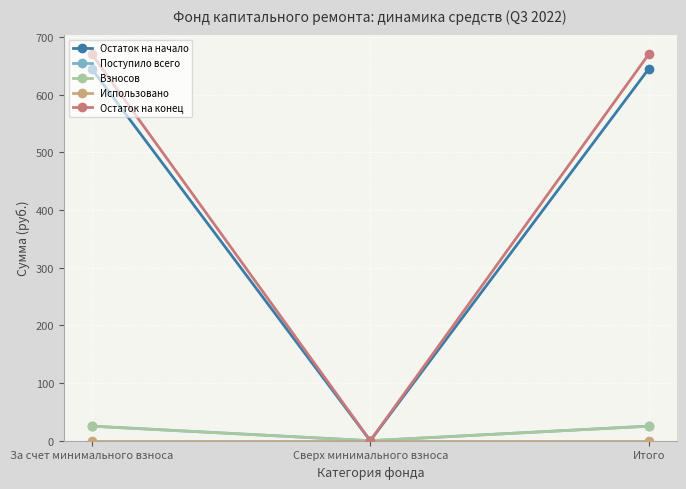

At which label does Взносов first exceed 25?

За счет минимального взноса